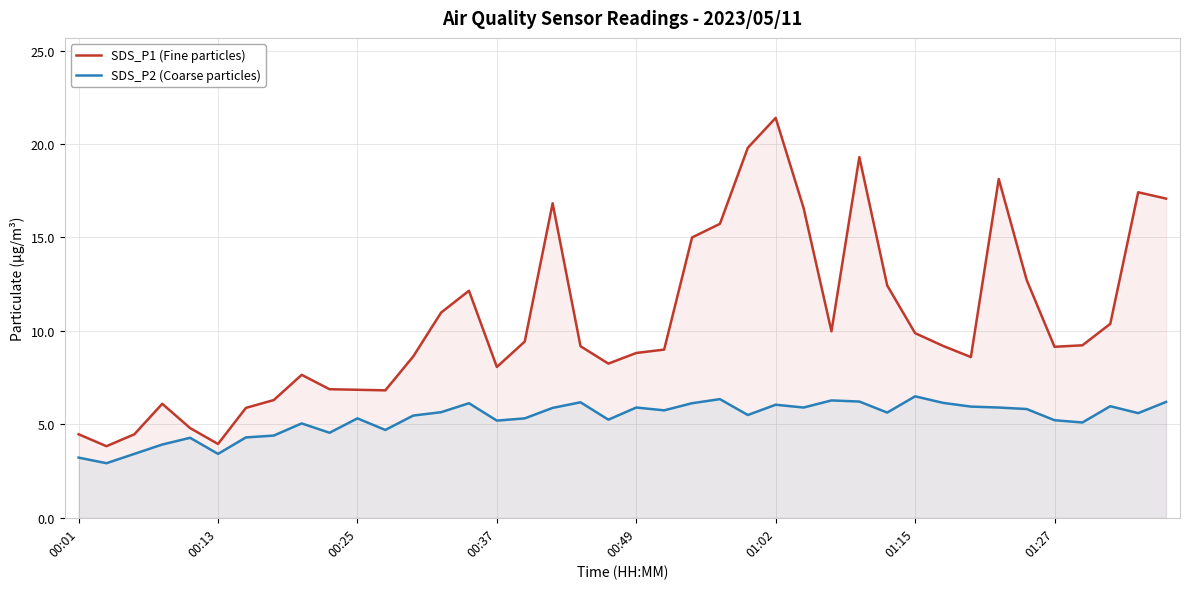

Rank the series at 39 from highest to lowest value.

SDS_P1 (Fine particles), SDS_P2 (Coarse particles)